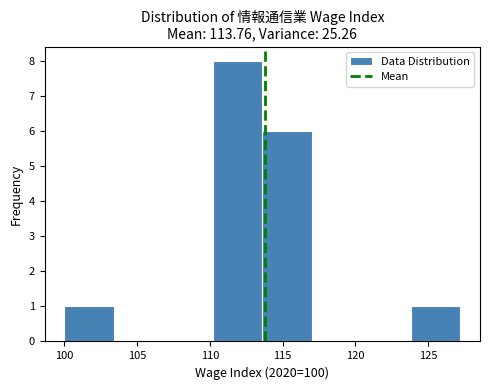

Which range on the x-axis has the tallest bar?

110.2 to 113.6